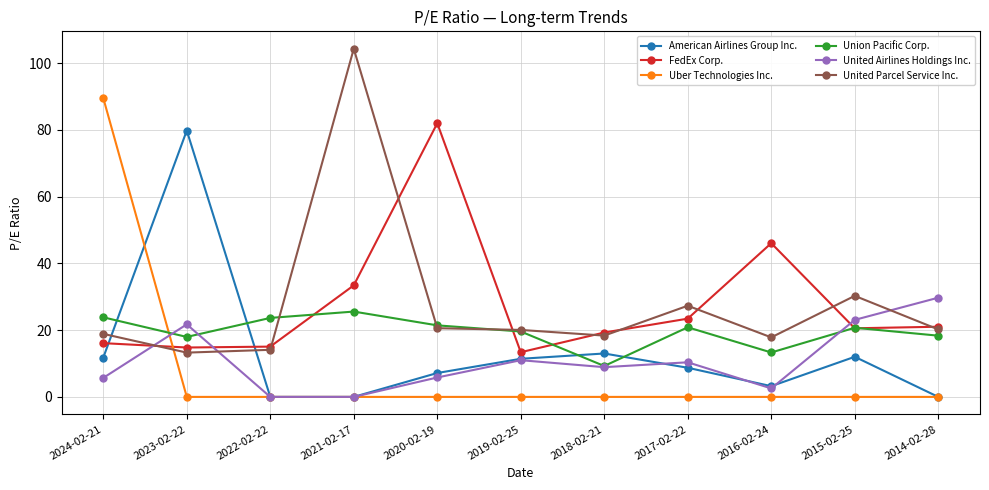

How many interior local peaks does the American Airlines Group Inc. series have?

3